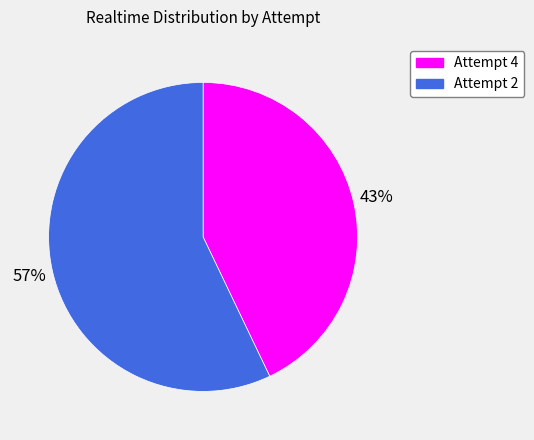

Is it true that Attempt 4 is 43% of the pie?

True